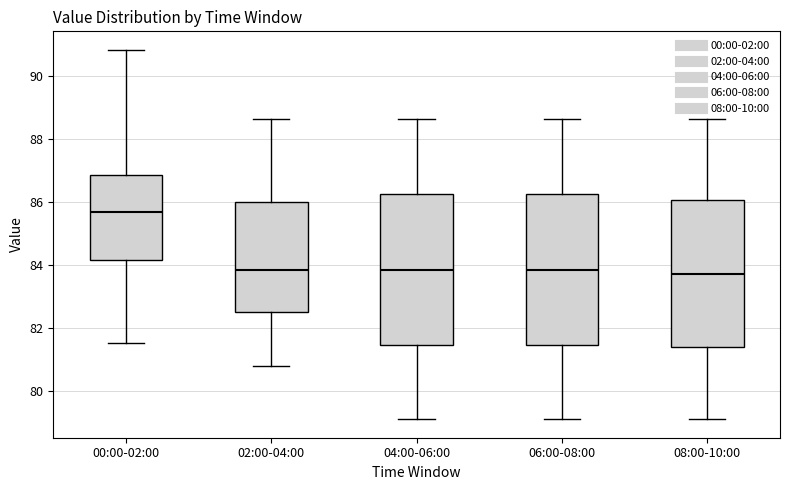

Reading left to right, transcribe this box plot: for each box, give where its median line is, the range the box spans, and where its two whiskers end, as read against the y-axis. The values are not printed on the chart, so give them approximately, as read against the axis.

00:00-02:00: median 85.6, box 84.2 to 86.8, whiskers 81.6 to 90.8
02:00-04:00: median 83.8, box 82.6 to 86.0, whiskers 80.8 to 88.6
04:00-06:00: median 83.8, box 81.4 to 86.2, whiskers 79.2 to 88.6
06:00-08:00: median 83.8, box 81.4 to 86.2, whiskers 79.2 to 88.6
08:00-10:00: median 83.8, box 81.4 to 86.0, whiskers 79.2 to 88.6